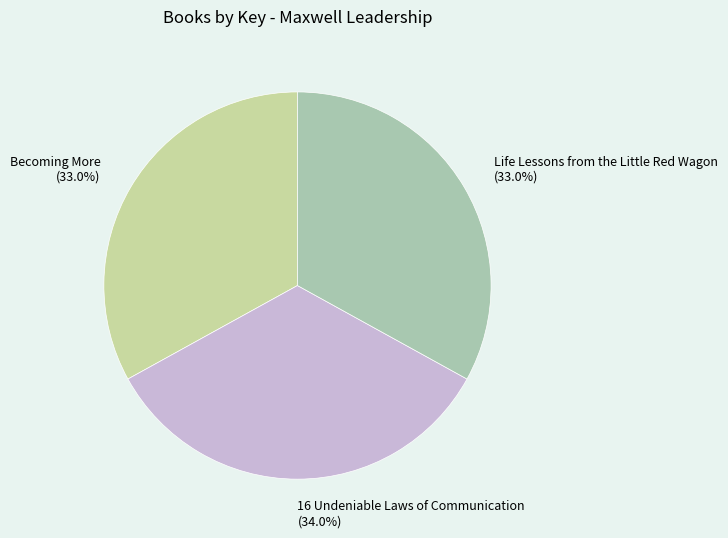

To the nearest percent, what percentage of the pie is 16 Undeniable Laws of Communication?

34%